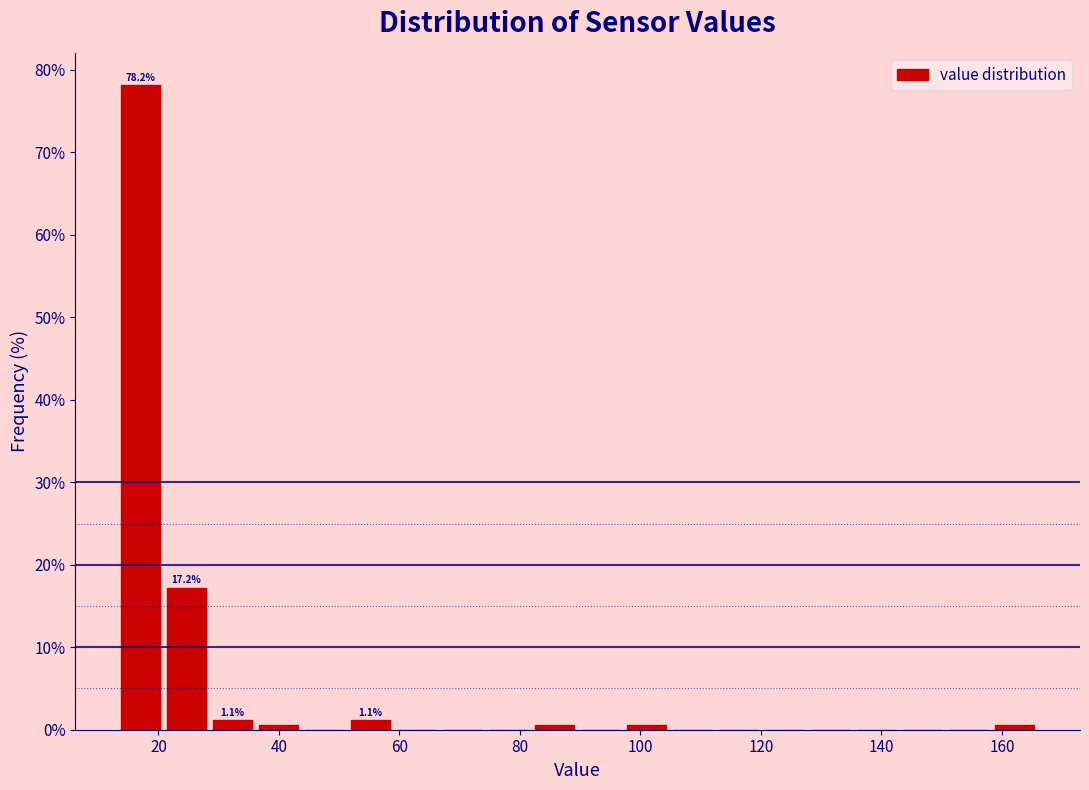

Around what value on the x-axis is the tallest bar? Give the approximate position of its centre, as read against the axis.

18